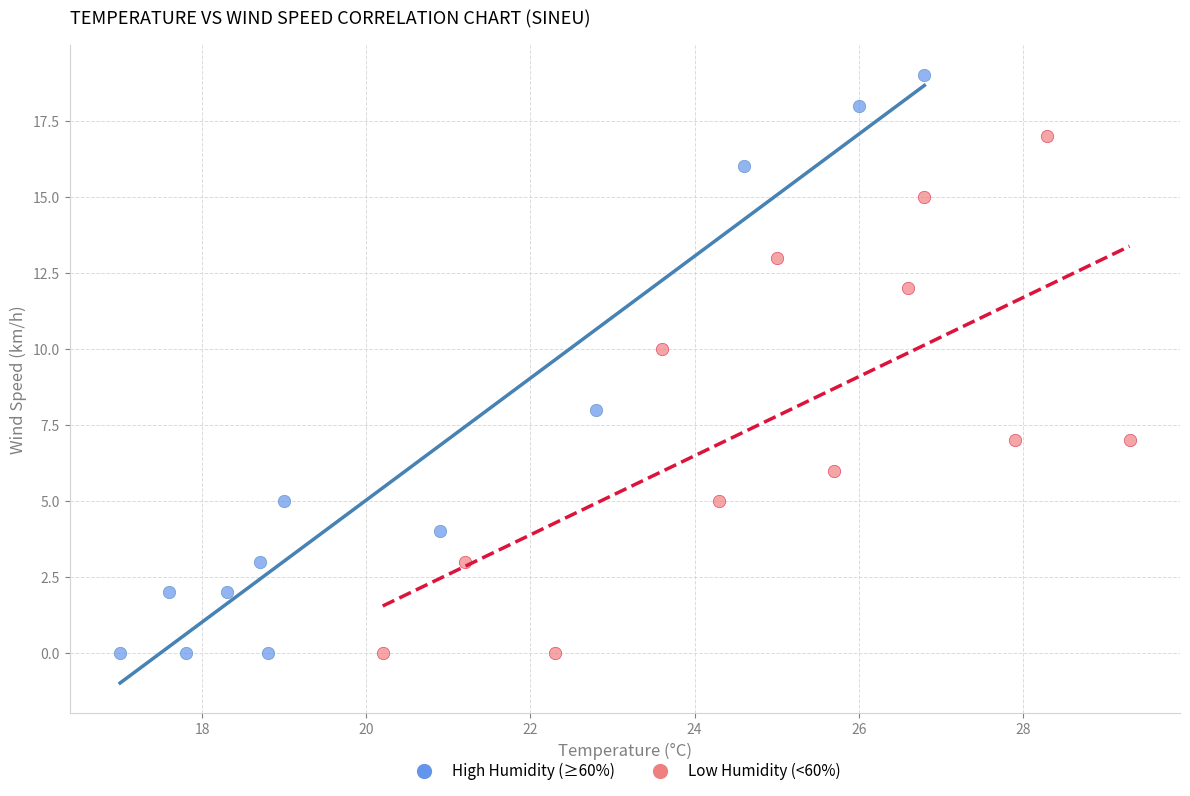

Which series has the largest Y range (max minus min)?

High Humidity (≥60%)